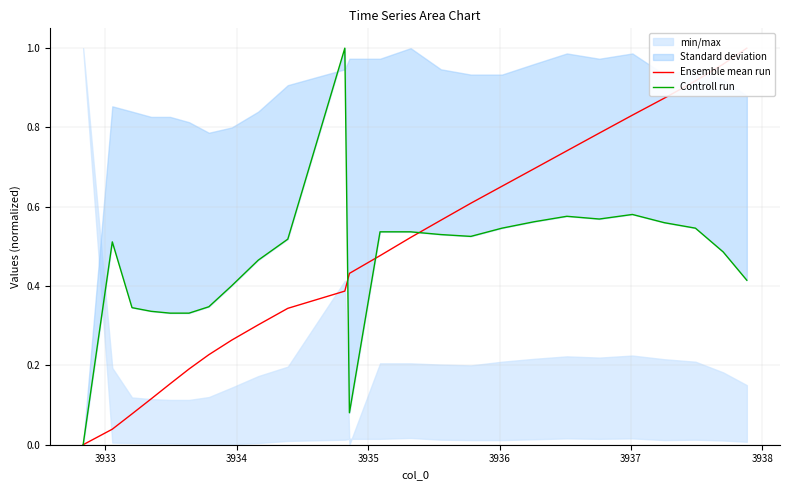

The Ensemble mean run series shows 0.8 at 14. True or false?

False